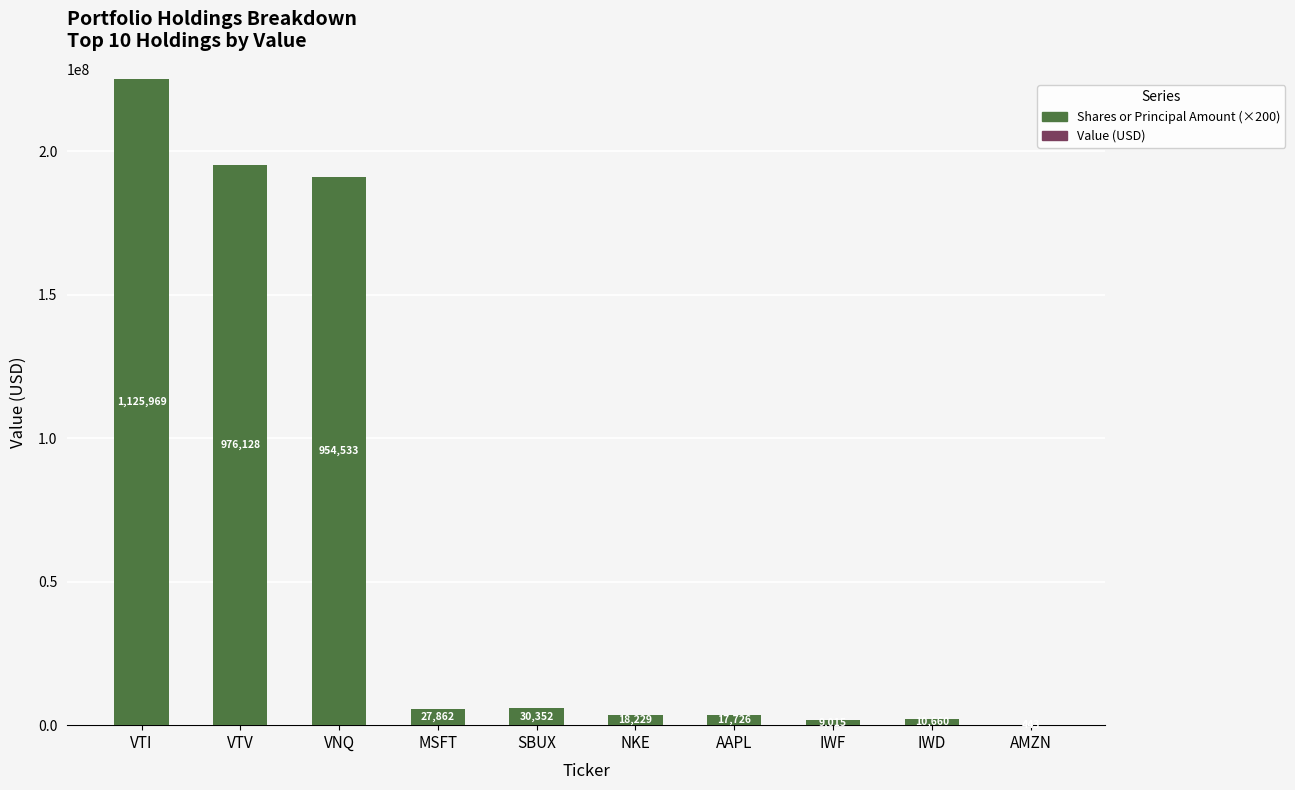

Are the bars horizontal?

No